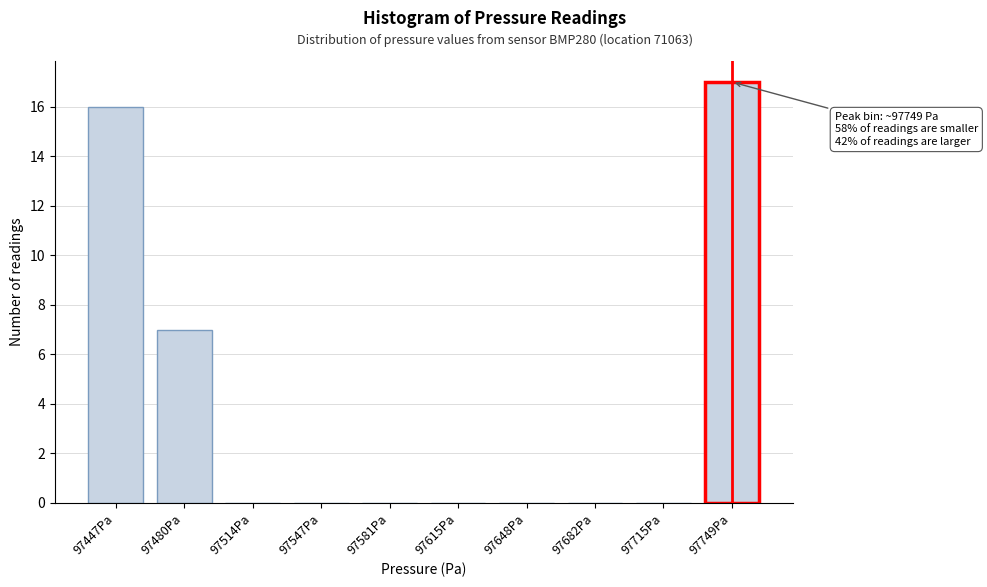

Reading right to left, what are all the values shown in this chart?

97749Pa=17	97715Pa=0	97682Pa=0	97648Pa=0	97615Pa=0	97581Pa=0	97547Pa=0	97514Pa=0	97480Pa=7	97447Pa=16